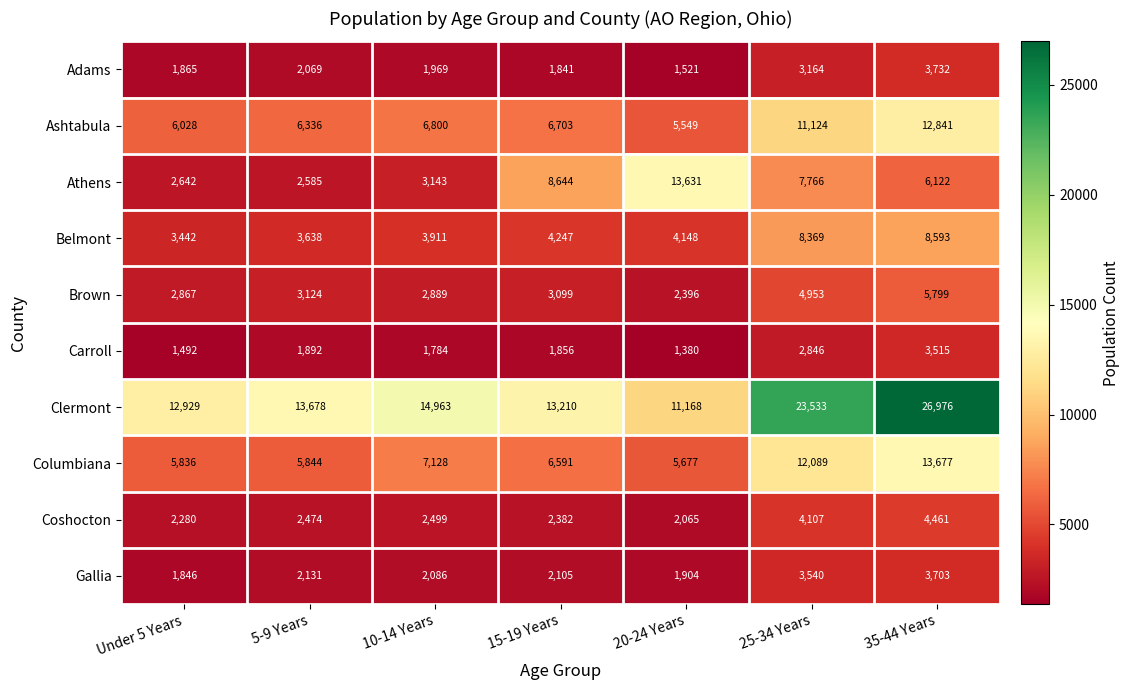

Is it true that Clermont equals 14963 at 10-14 Years?

True